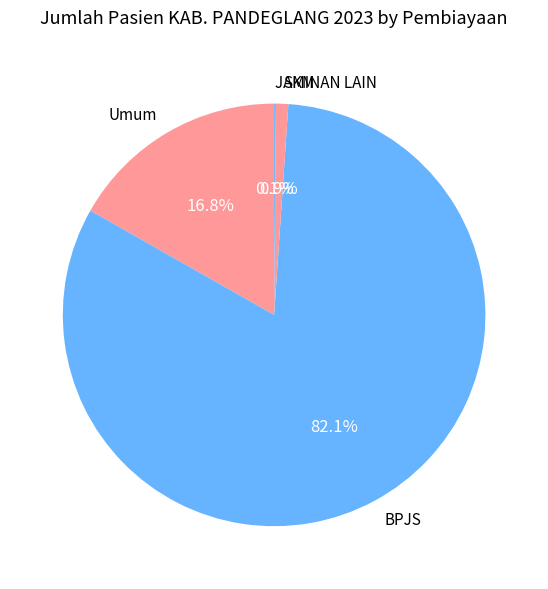

Do Umum and BPJS together represent more than half of the pie?

Yes